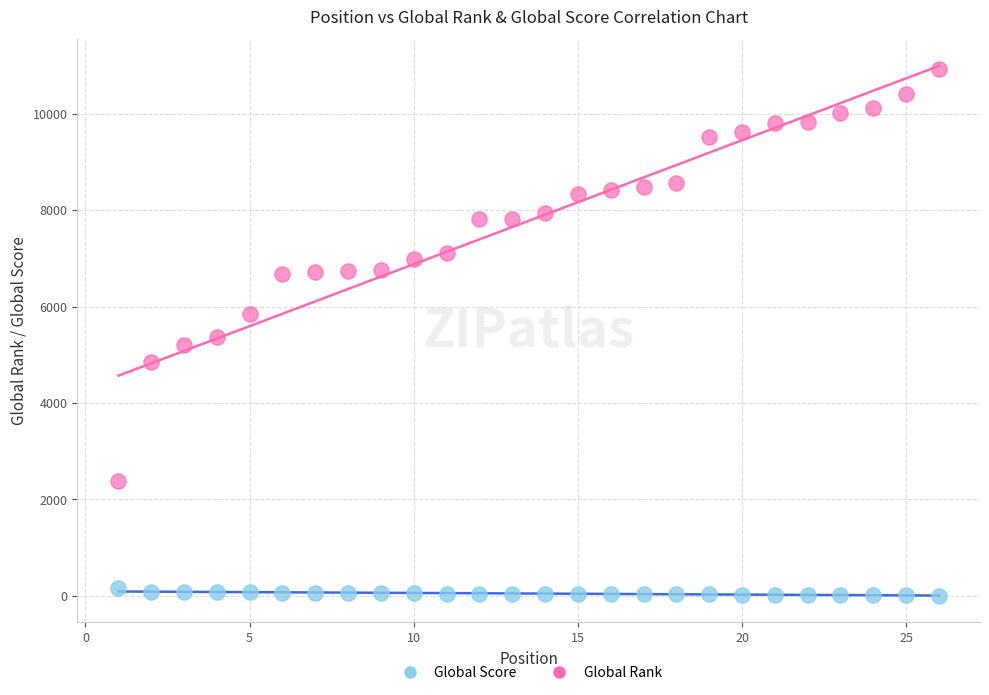

Across all data points, what is the range of Y values (max minus min)?

10925